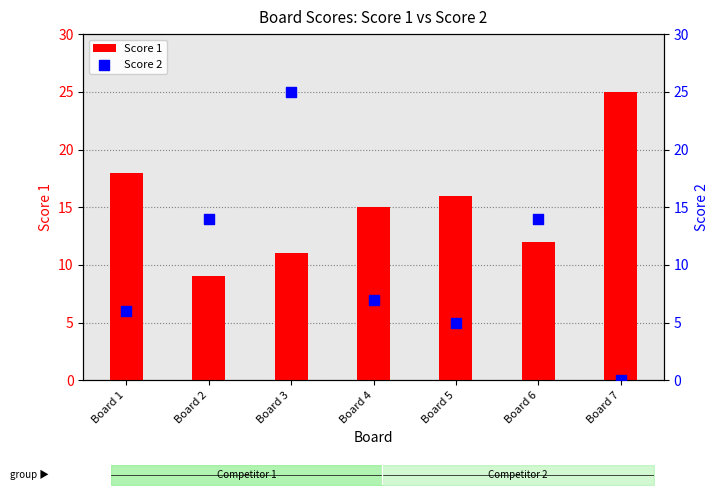

Is the value of Score 2 at Board 5 greater than the value of Score 1 at Board 4?

No